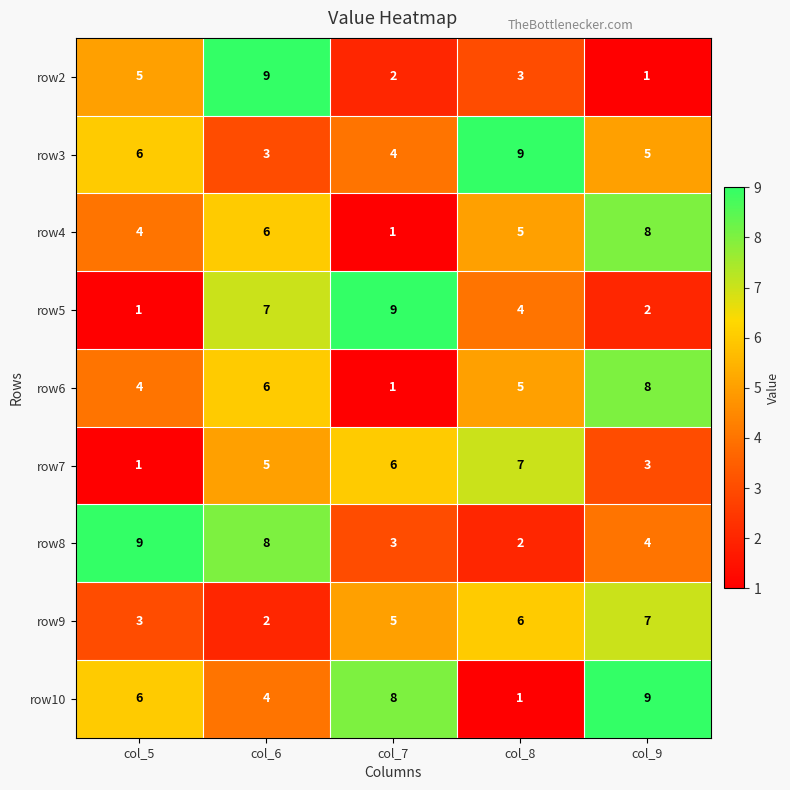

What is the difference between the maximum and second lowest values in the row5 series?

7